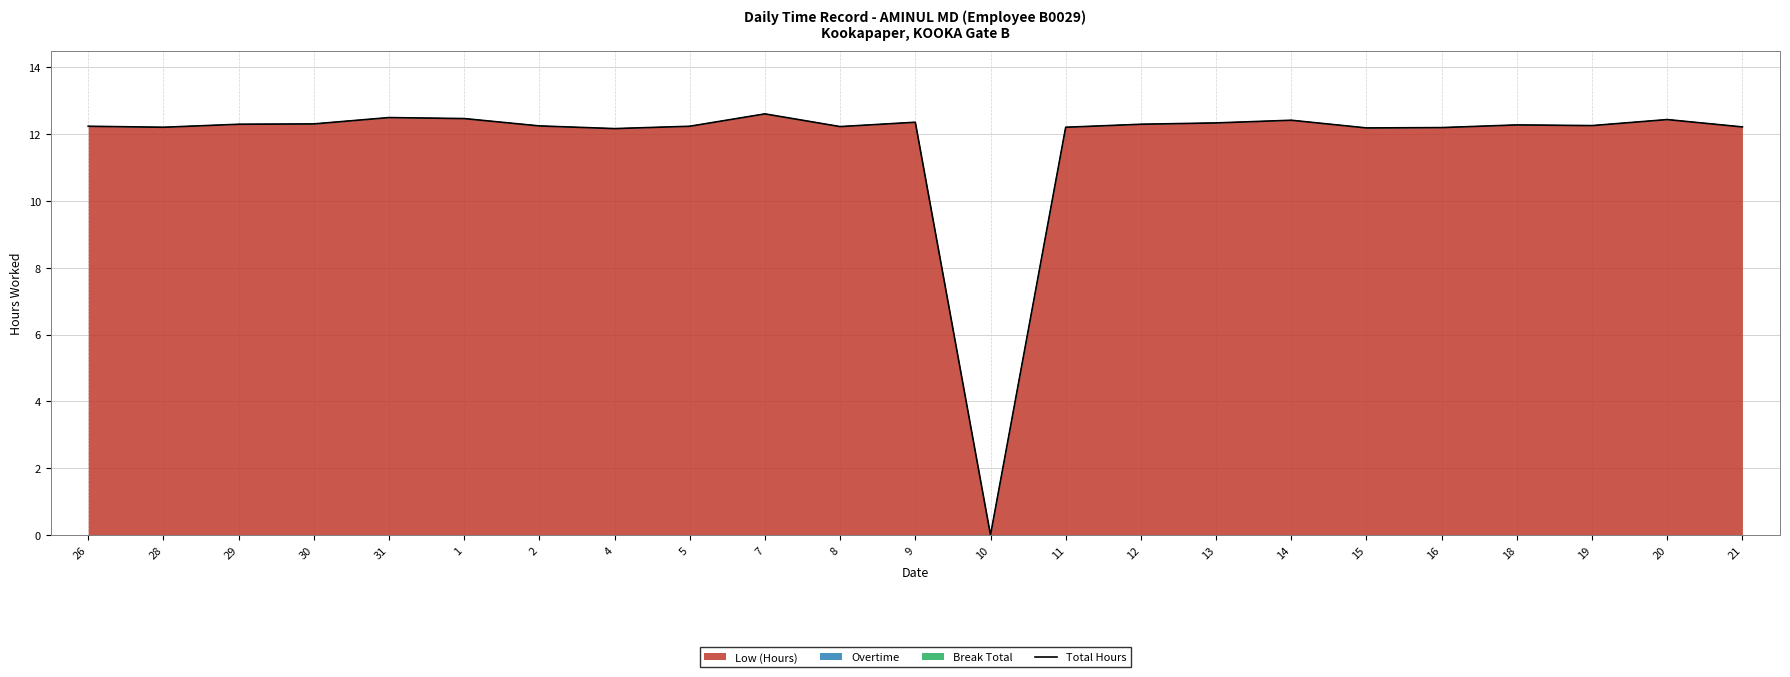

How many categories are shown in the chart?

23